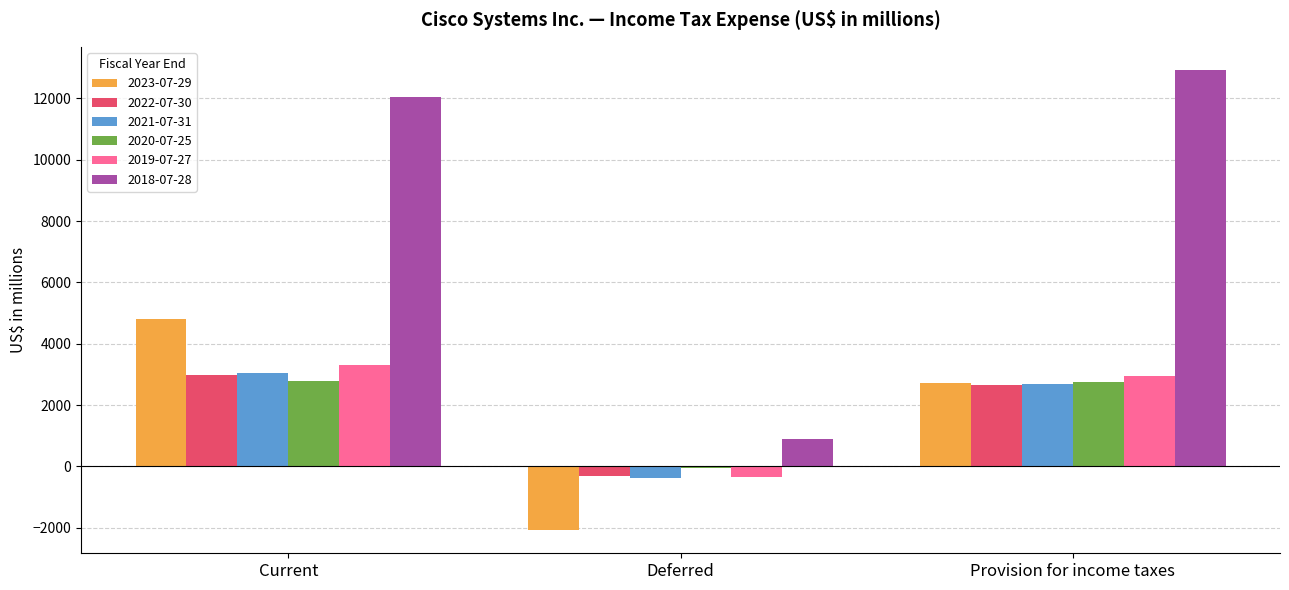

Is the value of 2018-07-28 at Current greater than the value of 2020-07-25 at Deferred?

Yes